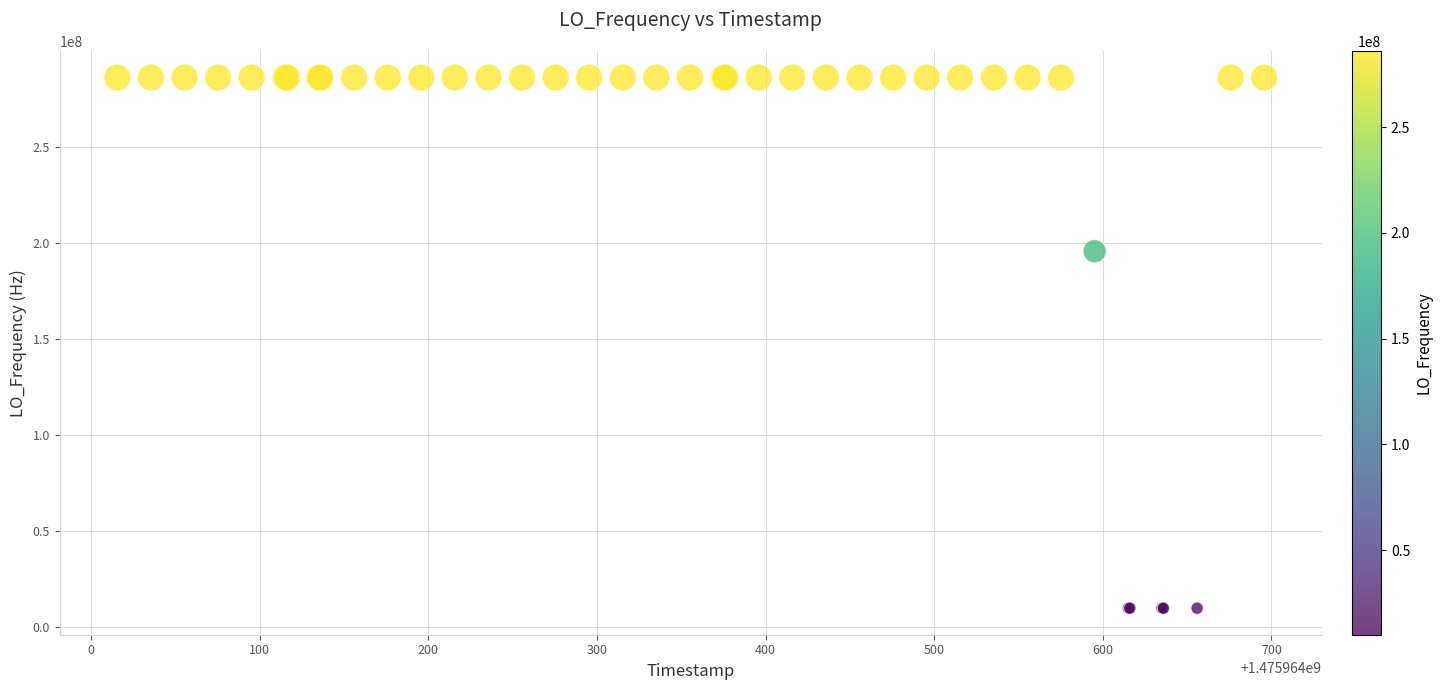

What Y value in the scatter plot is closest to 148023495?

195694604.5